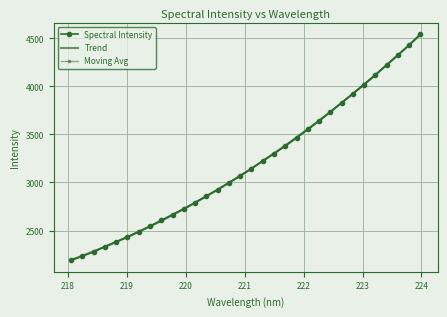

At which category does the chart reach its minimum across all series?

218.0596